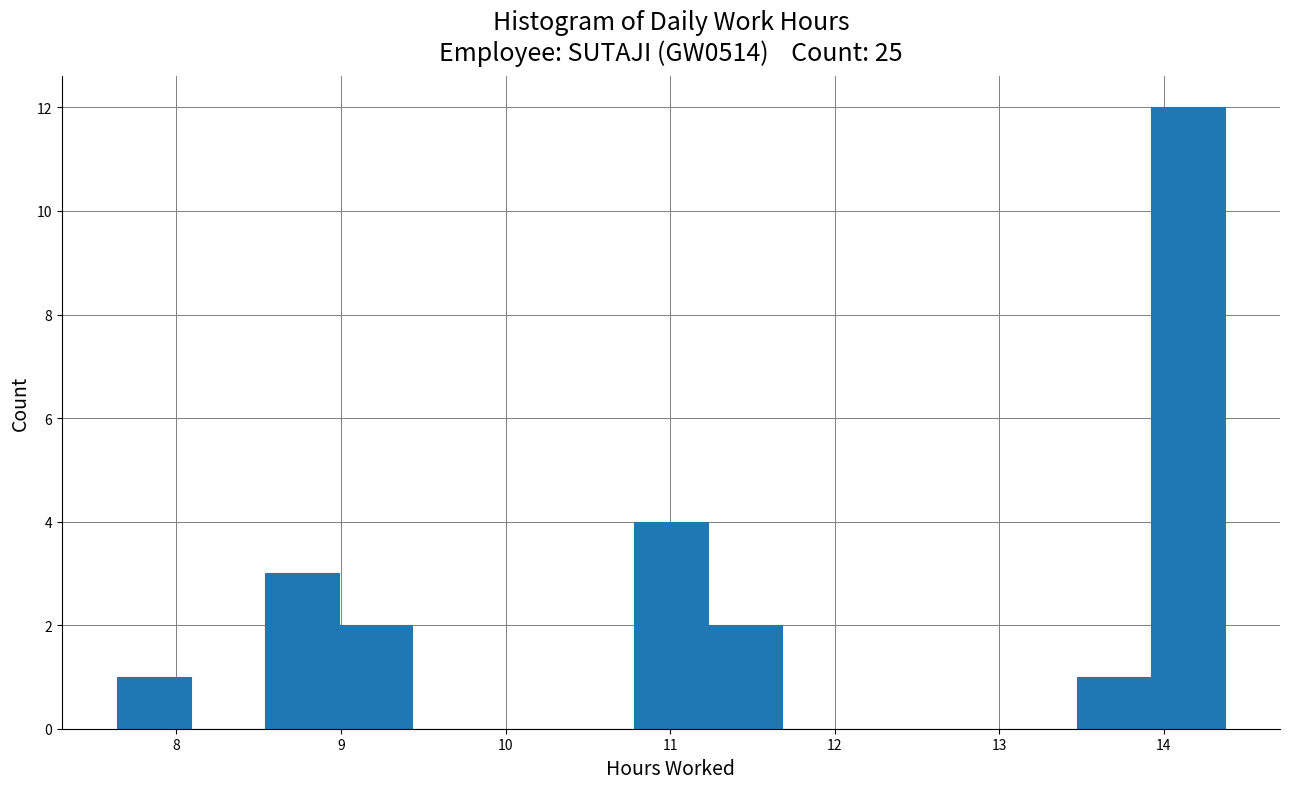

Which range on the x-axis has the tallest bar?

13.9 to 14.4